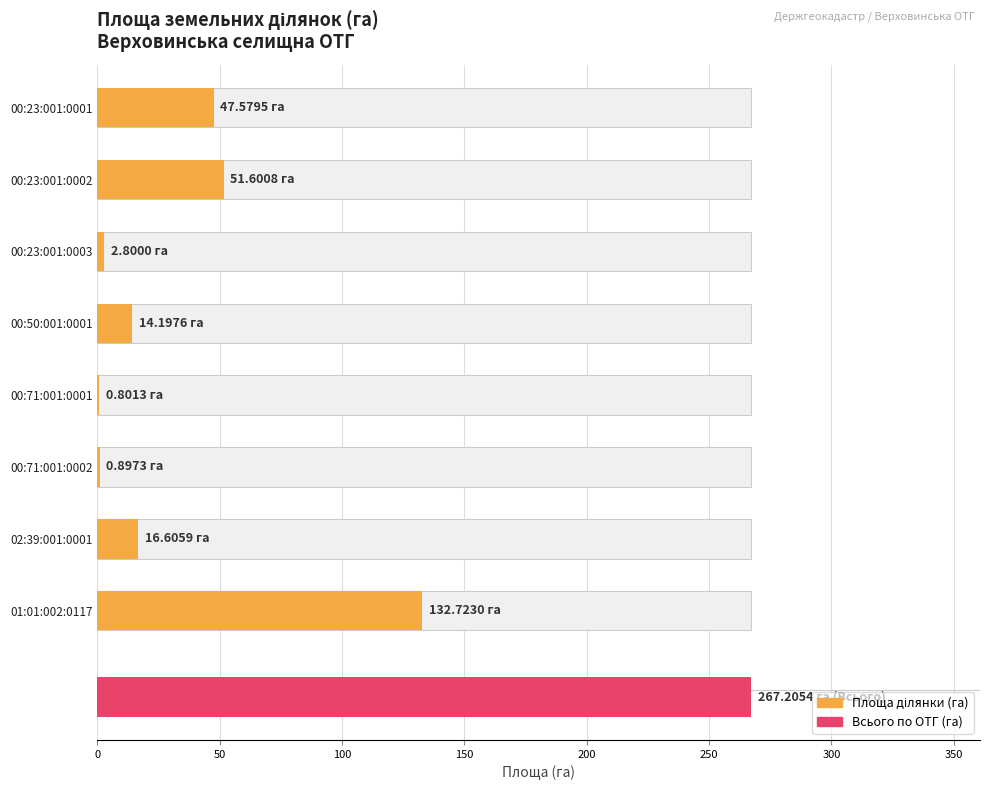

How many bars are there in total?

8